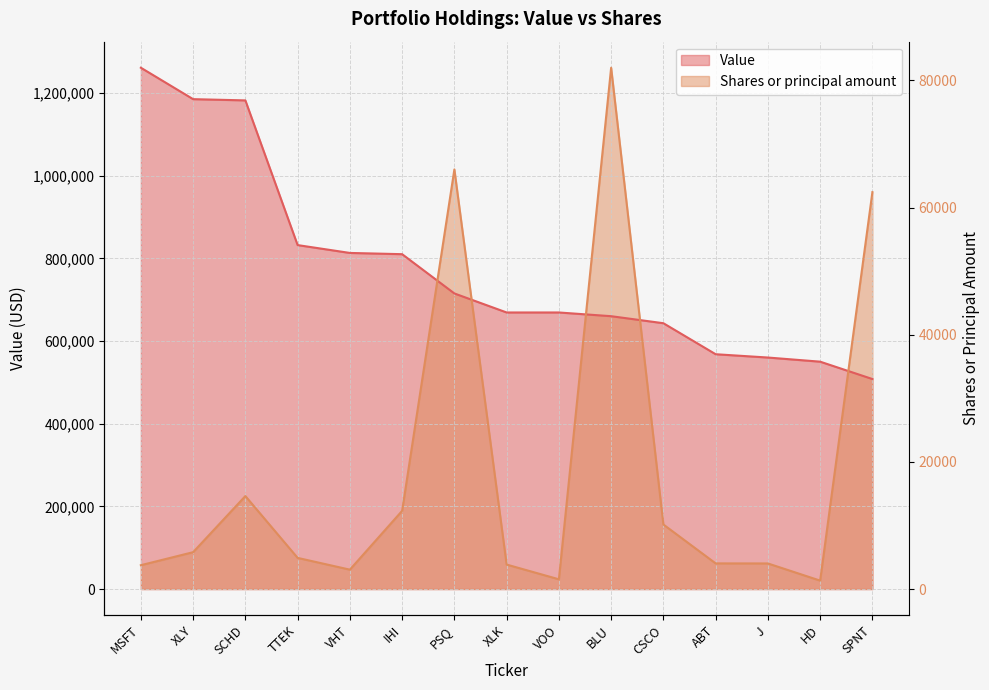

What is the spread (max minus min) of values at ABT?

505949.6